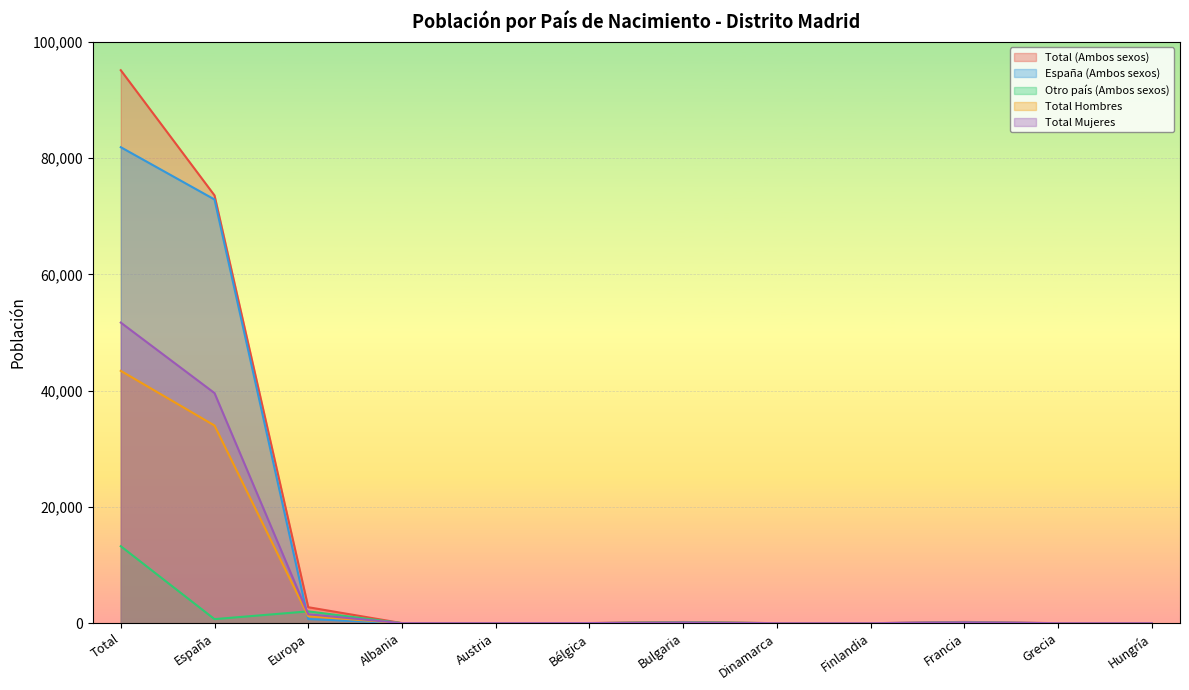

Which series has the largest total across all categories?

Total (Ambos sexos)